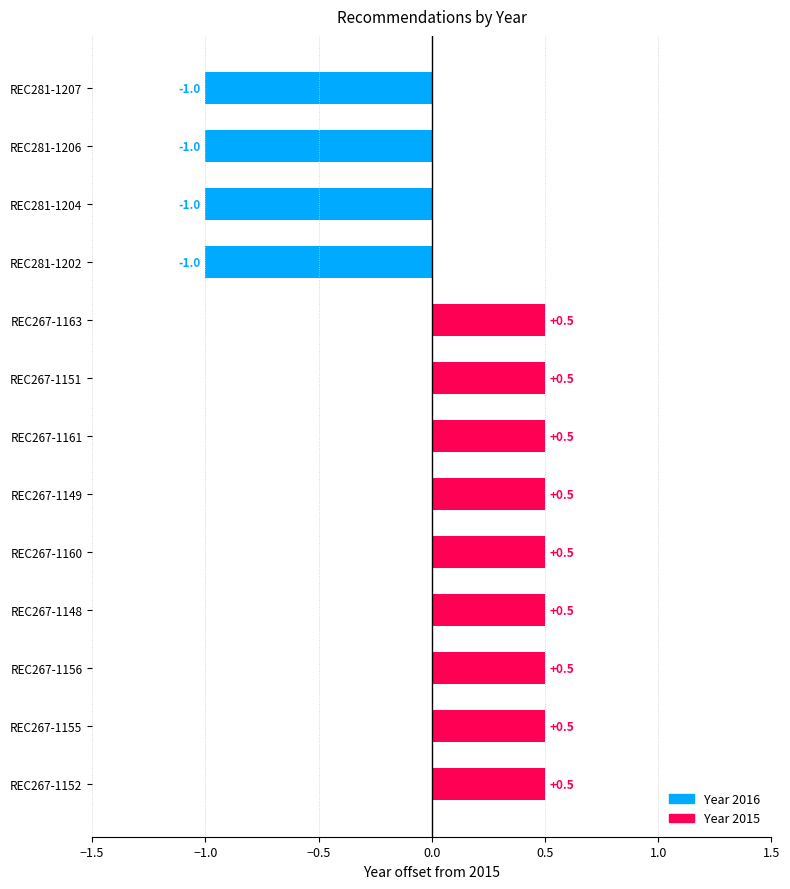

At which label does the data first exceed 0?

REC267-1163